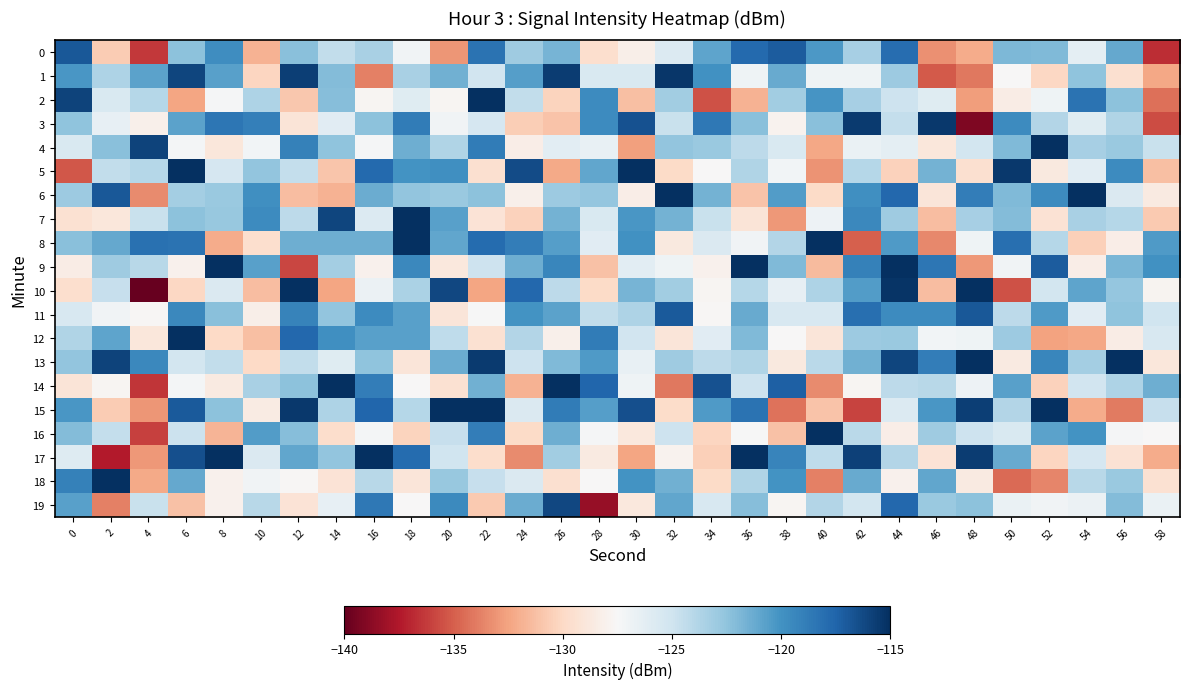

Which series has the largest total across all categories?

13